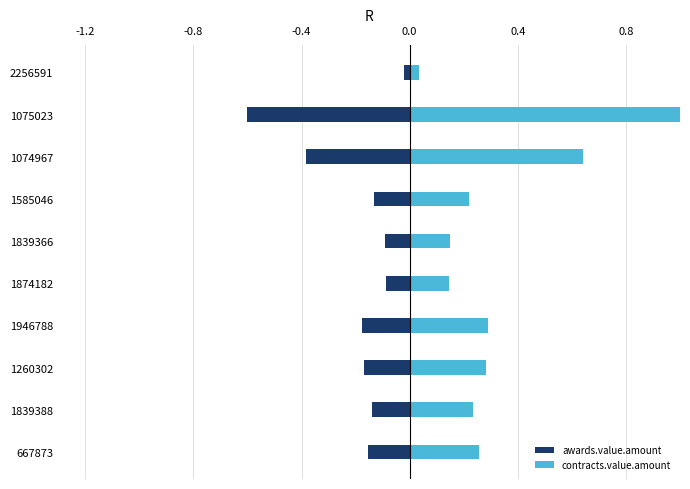

At how many categories does at least one series exceed 0?

10